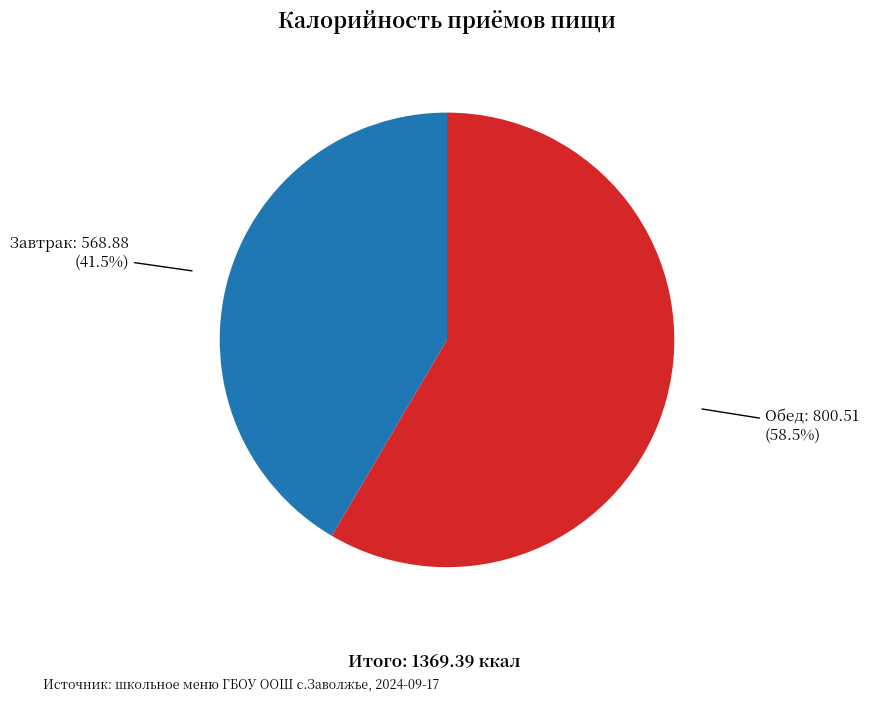

Does any single category account for the majority?

Yes